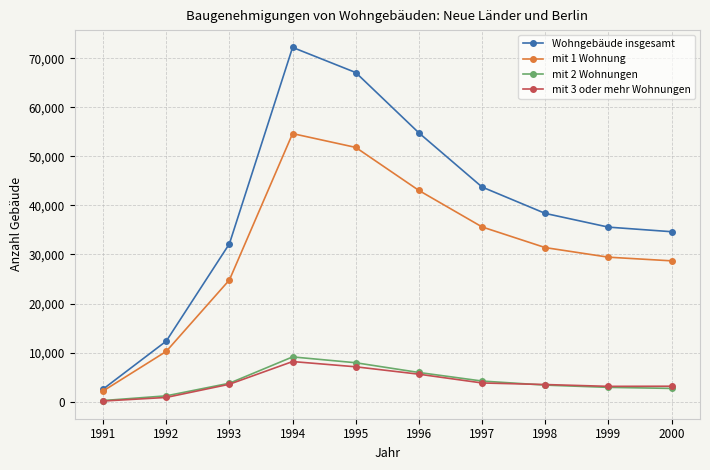

Where does the Wohngebäude insgesamt series first go above 38372?

1994